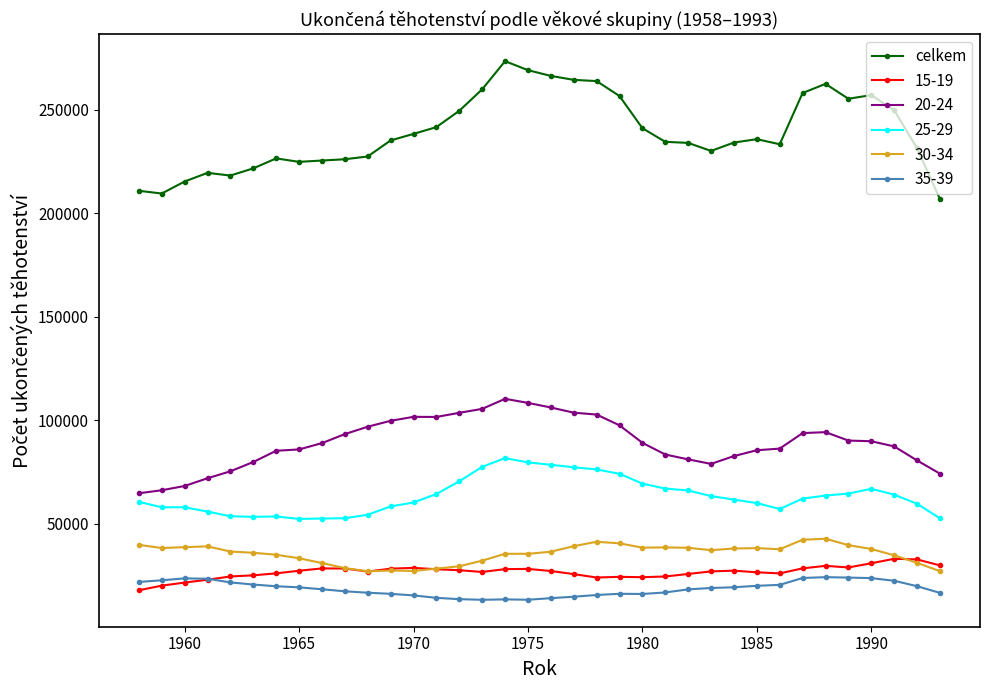

What is the value of the 20-24 point at the 22nd from the left?

97527